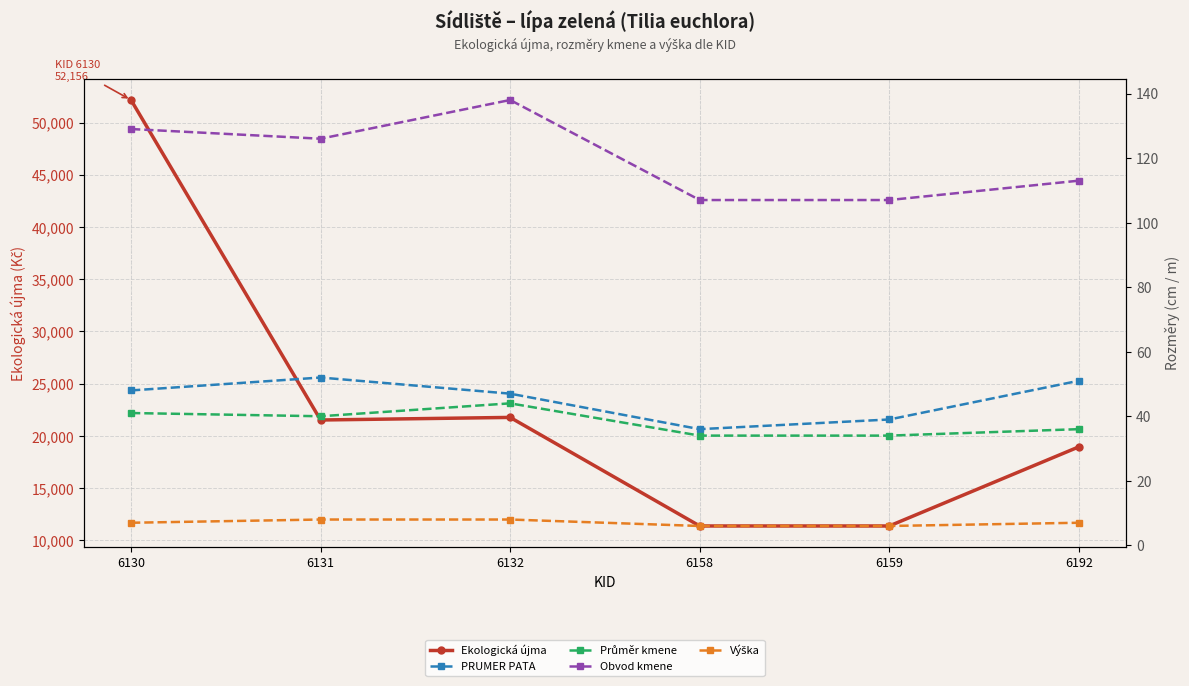

Where is Ekologická újma nearest to the value 31769?

6132